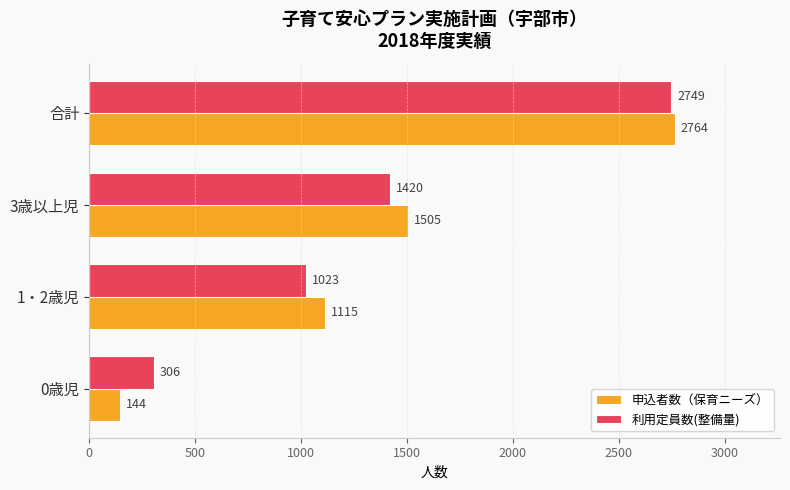

The value of 利用定員数(整備量) at 3歳以上児 is 1420. True or false?

True